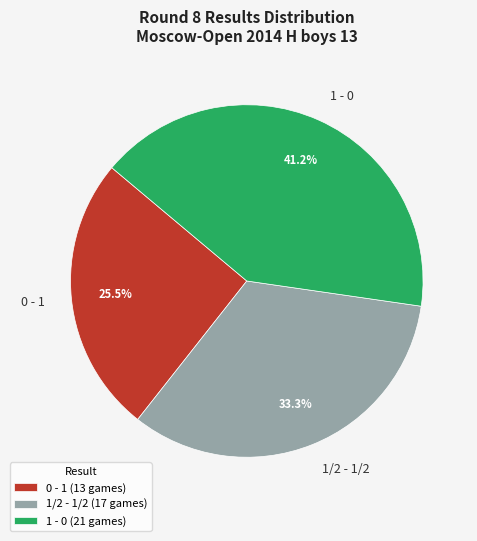

Is there any slice that represents more than half of the pie?

No